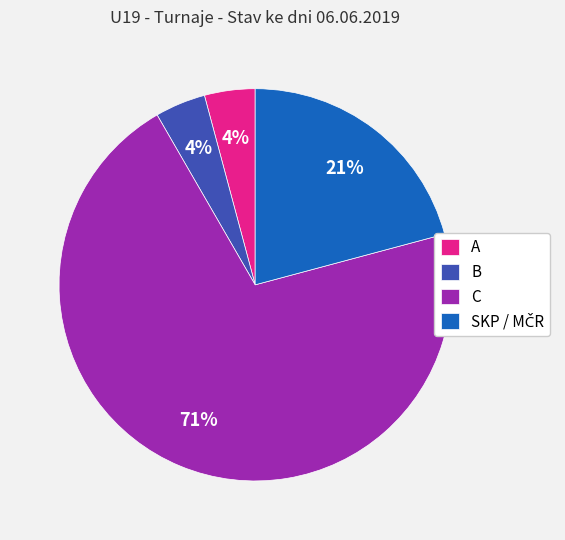

Is the sum of A and B greater than half?

No